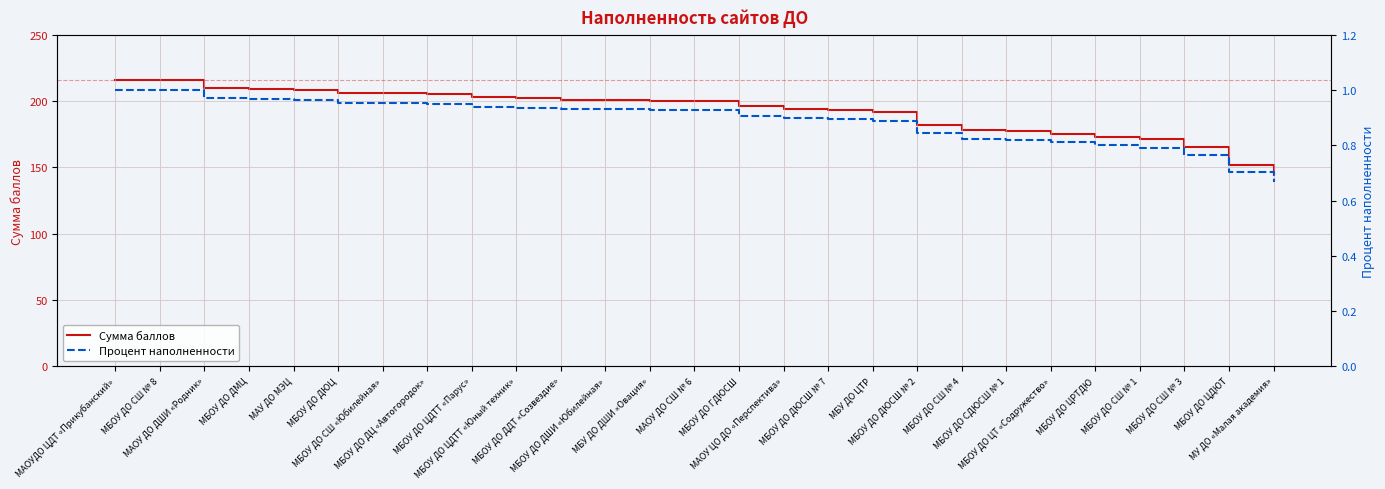

Read the Сумма баллов value at МБОУ ДО ЦДТТ «Парус».

203